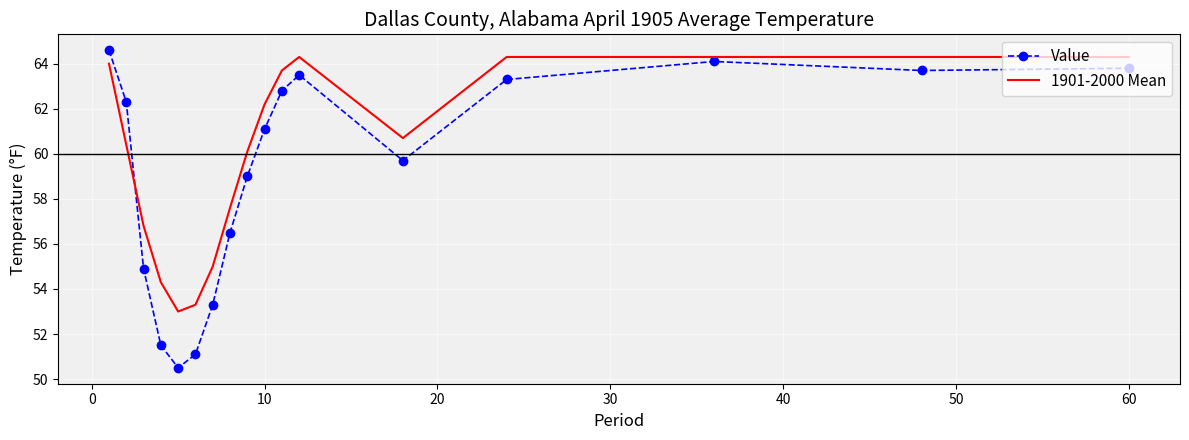

Which series has the largest total across all categories?

1901-2000 Mean